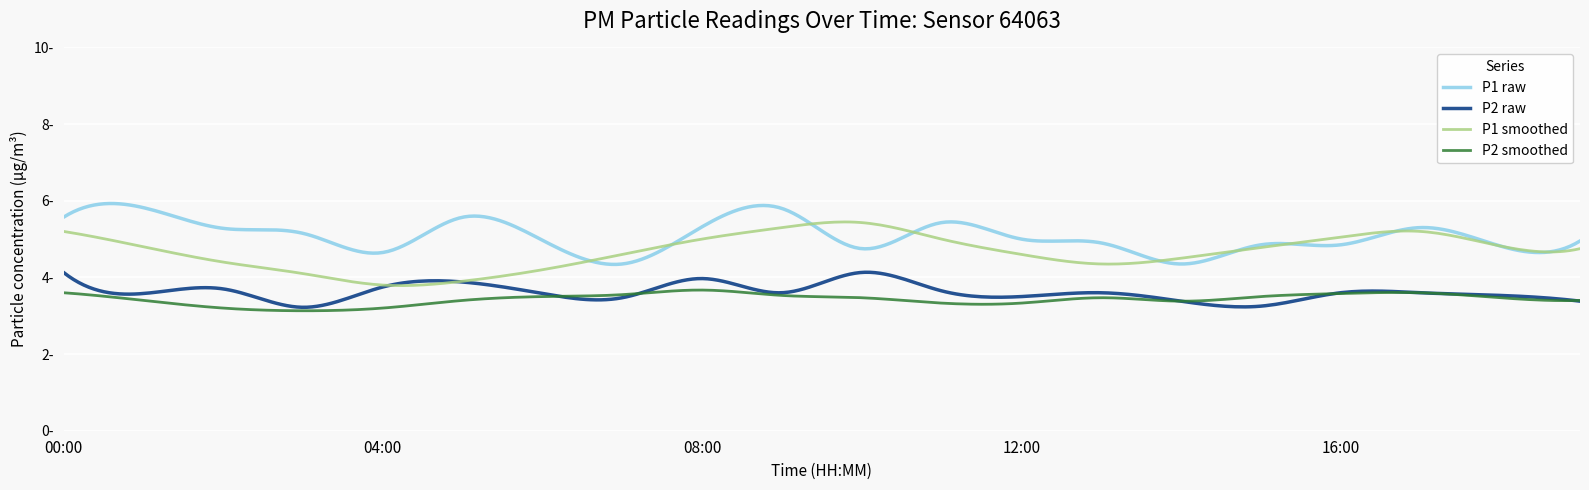

Reading right to left, extract all data points from this chart.

P1: 5.0	4.8	5.3	4.8	4.8	4.3	4.9	5.0	5.4	4.8	5.8	5.3	4.3	5.0	5.6	4.7	5.2	5.3	5.8	5.6
P2: 3.4	3.5	3.6	3.6	3.2	3.4	3.6	3.5	3.6	4.1	3.6	4.0	3.5	3.6	3.9	3.8	3.2	3.7	3.6	4.1
P1_smooth: 4.8	4.8	5.2	5.0	4.8	4.5	4.3	4.6	5.0	5.4	5.3	5.0	4.6	4.2	3.9	3.8	4.1	4.4	4.8	5.2
P2_smooth: 3.4	3.5	3.6	3.6	3.5	3.4	3.5	3.3	3.3	3.5	3.5	3.7	3.5	3.5	3.4	3.2	3.1	3.2	3.4	3.6